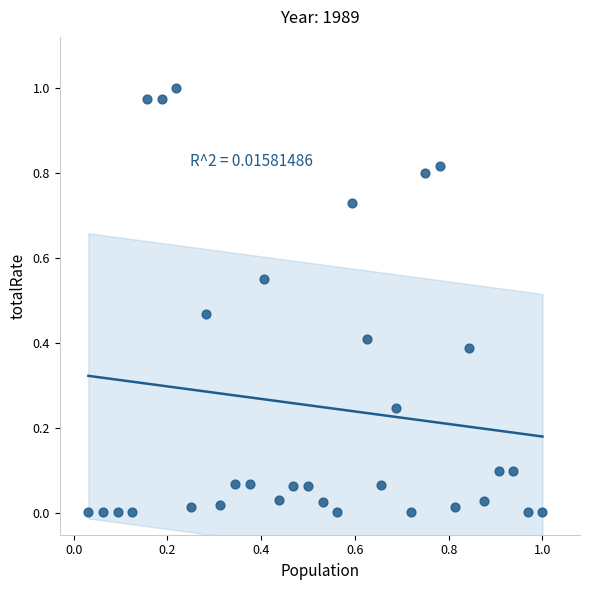

How many data points are displayed?

32